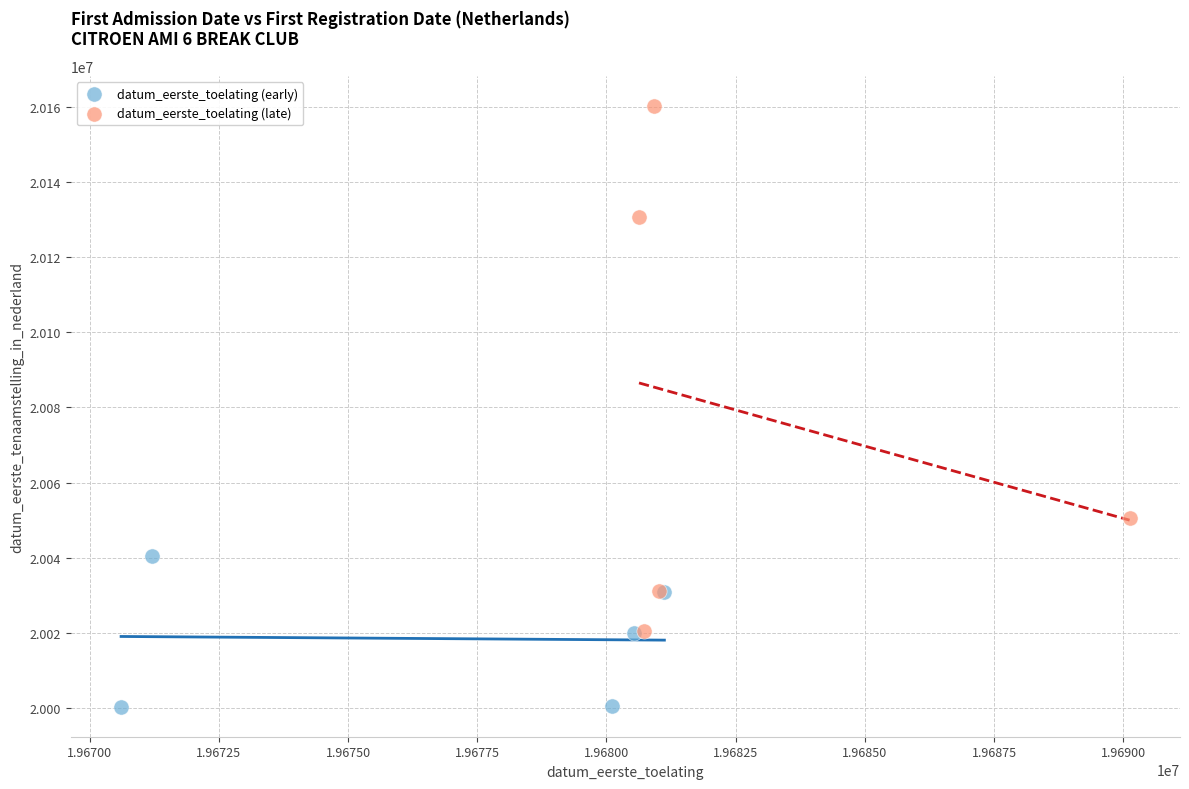

Which series has the largest Y range (max minus min)?

datum_eerste_toelating (late)